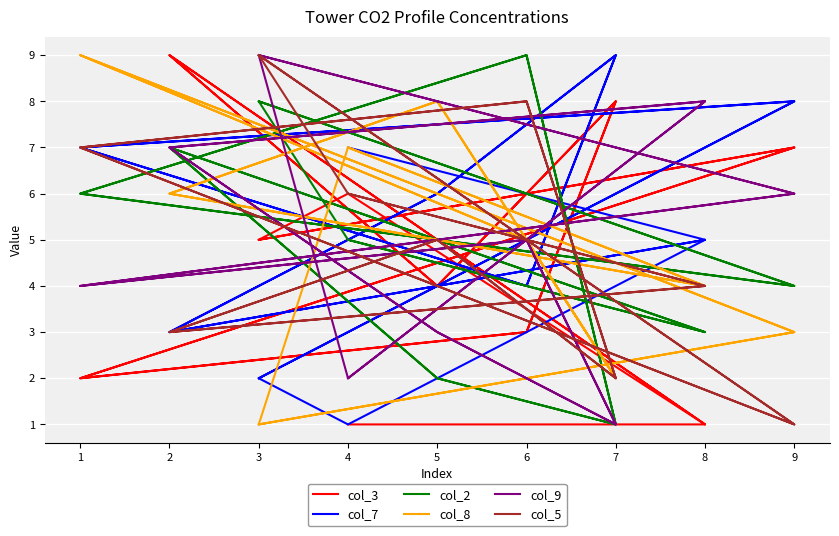

True or false: col_5 has more than 2 interior local peaks.

True